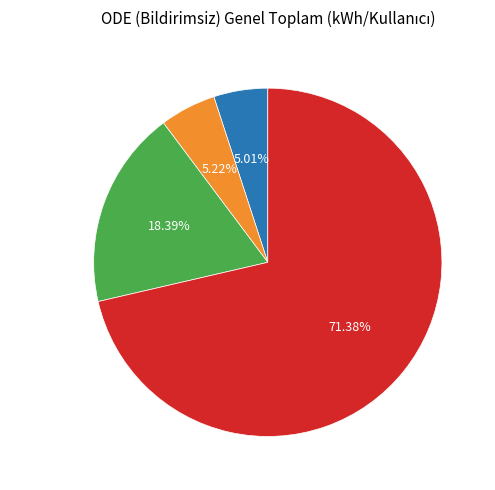

Count the number of slices in the pie.

4